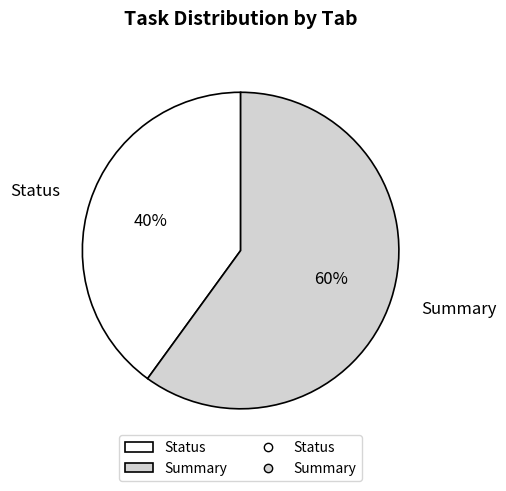

Which category has the biggest portion of the pie?

Summary